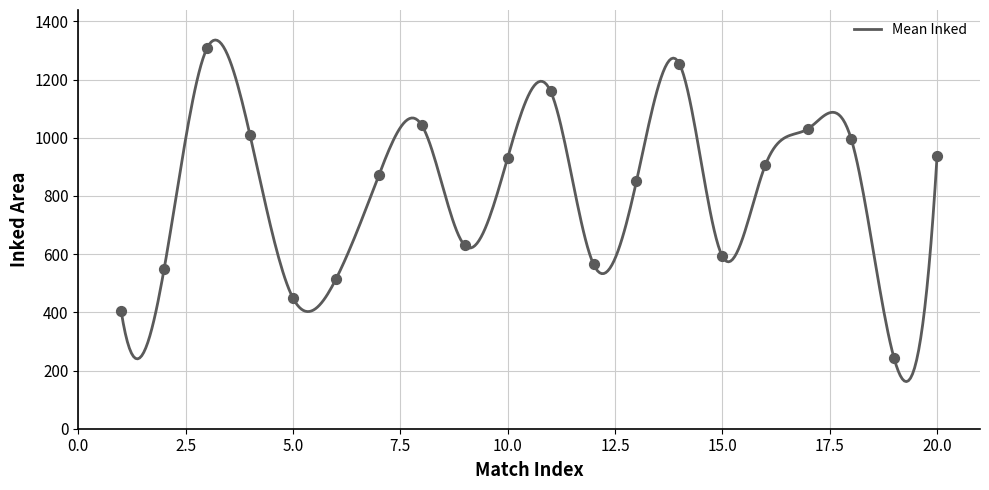

What is the greatest value displayed?

1336.1